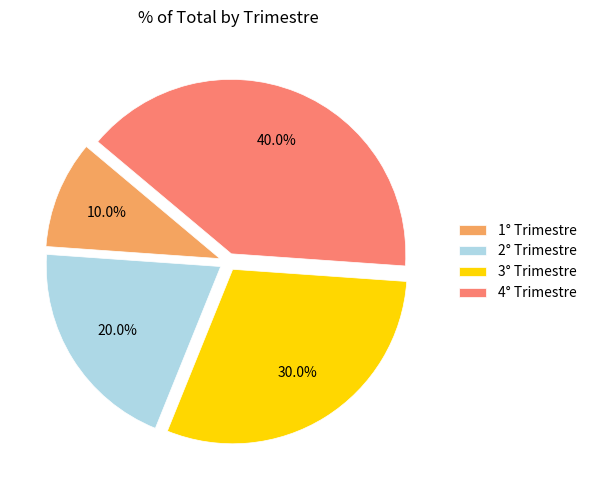

Does 2° Trimestre represent more than half of the total?

No